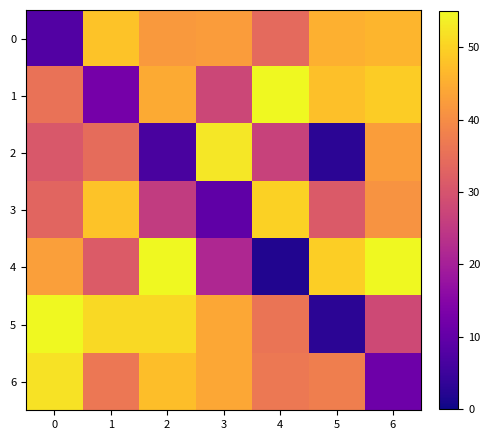

Reading left to right, what are all the values shown in this chart?

0: 0=7.9	1=48.0	2=41.9	3=42.4	4=34.0	5=45.4	6=46.2
1: 0=35.5	1=12.5	2=44.6	3=27.7	4=55.0	5=47.6	6=49.2
2: 0=30.9	1=34.6	2=6.5	3=52.8	4=26.8	5=3.0	6=42.7
3: 0=33.2	1=48.1	2=25.5	3=9.6	4=50.0	5=31.3	6=41.2
4: 0=42.8	1=31.4	2=55.0	3=21.6	4=1.8	5=49.4	6=55.0
5: 0=55.0	1=51.1	2=51.0	3=44.1	4=36.1	5=2.9	6=28.1
6: 0=52.0	1=36.4	2=47.4	3=44.2	4=36.7	5=37.7	6=11.4